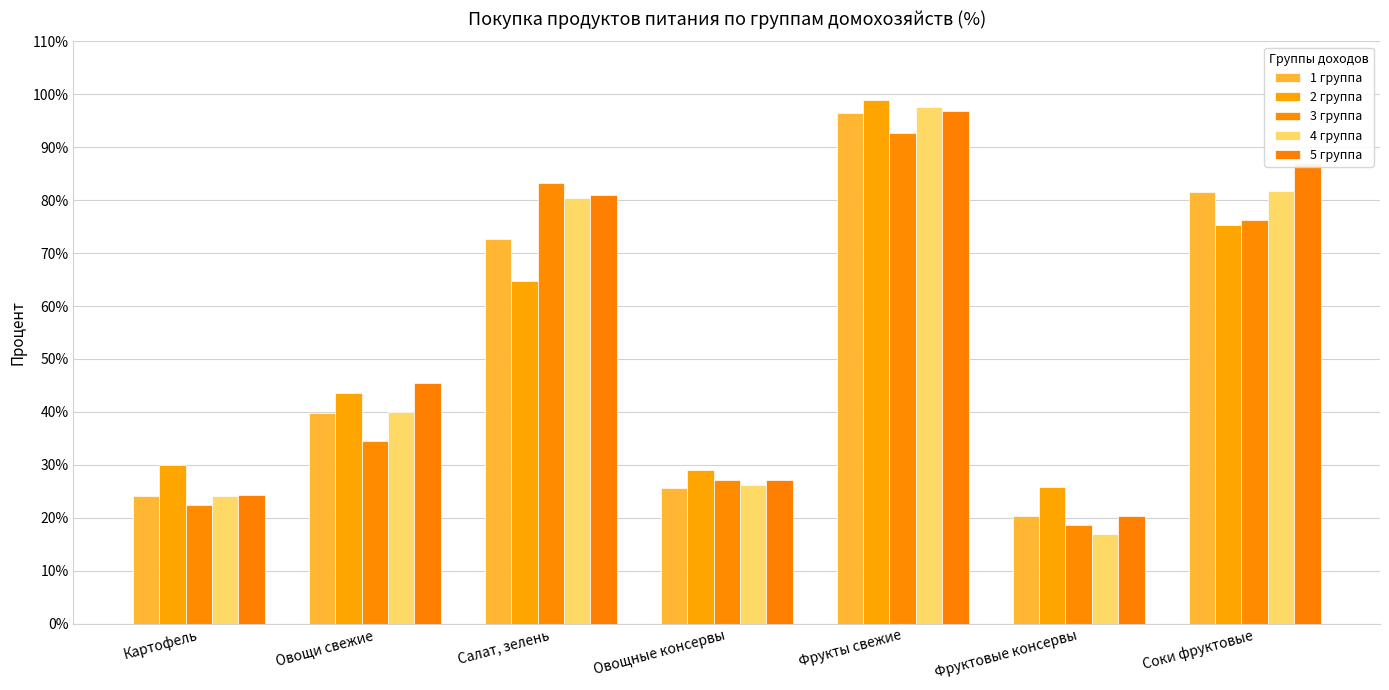

What position from the left is Овощные консервы?

4